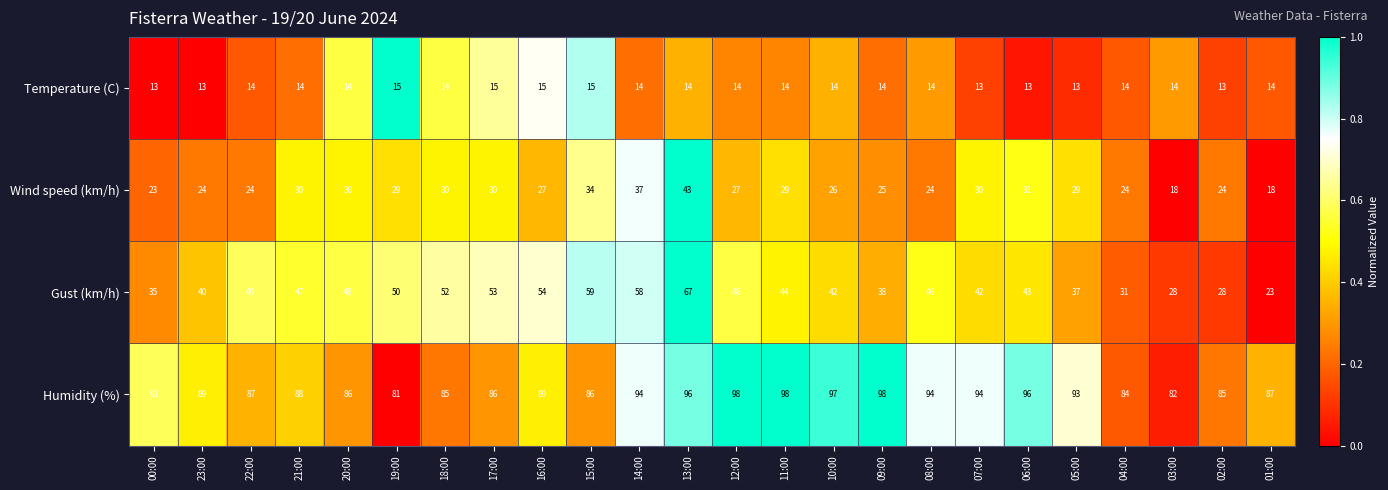

What is the difference between the maximum and minimum values in the Humidity (%) series?

17